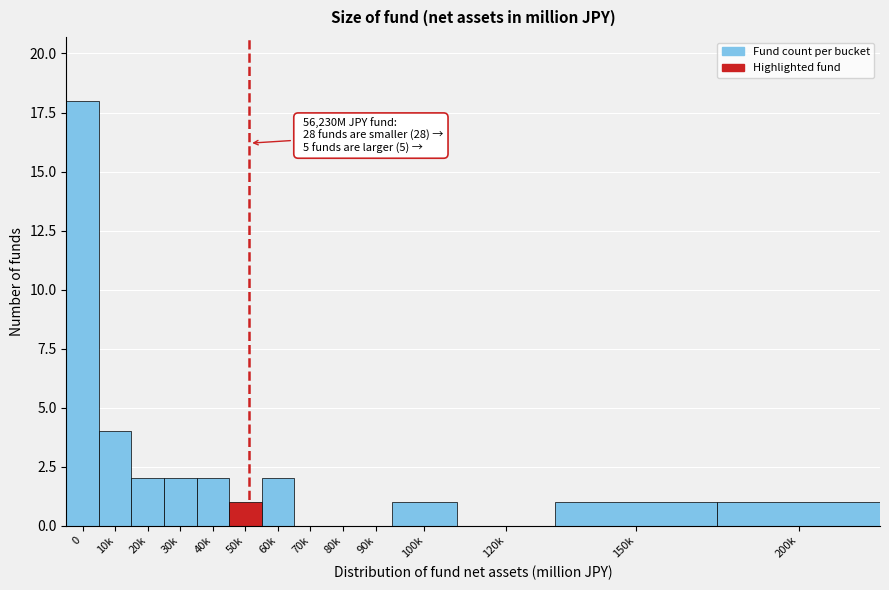

Reading left to right, extract all data points from this chart.

0=18	10k=4	20k=2	30k=2	40k=2	50k=1	60k=2	70k=0	80k=0	90k=0	100k=1	120k=0	150k=1	200k=1